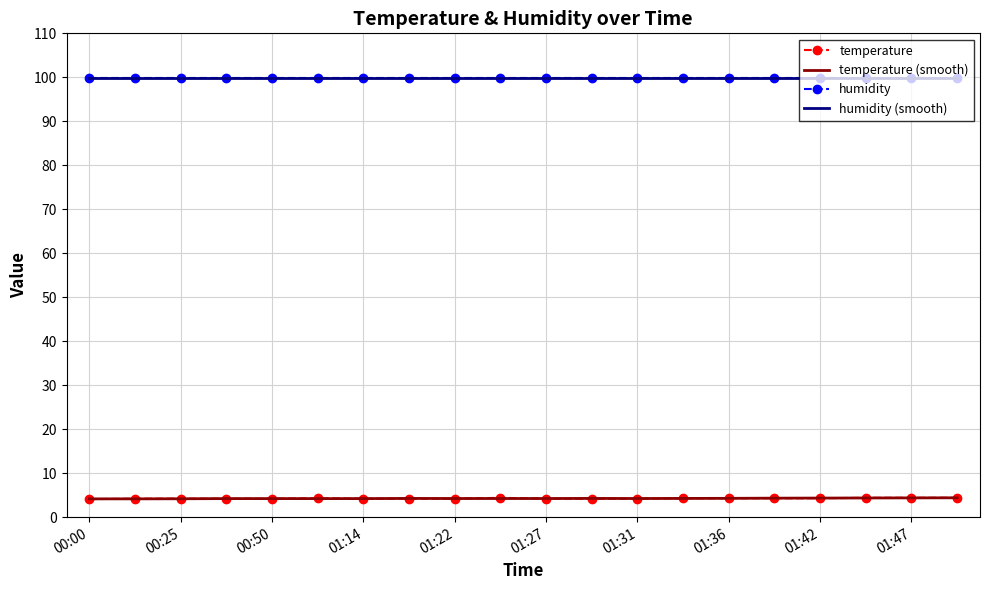

What is the average value of the humidity (smooth) series?

99.9